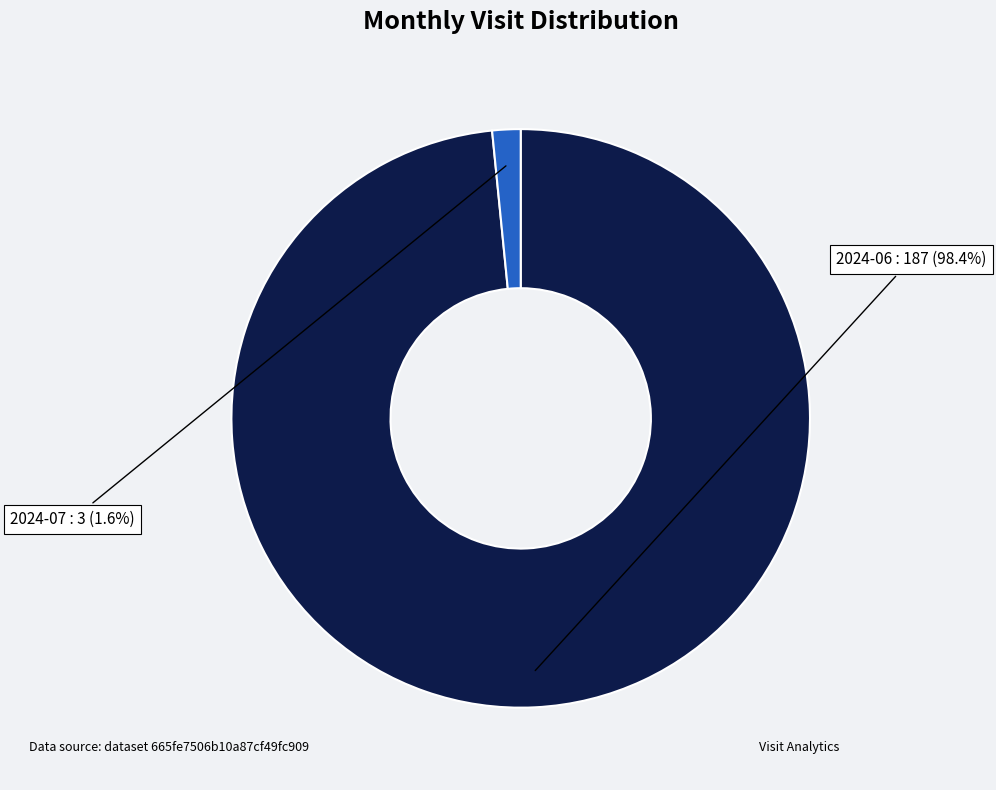

Is there a majority slice in this chart?

Yes